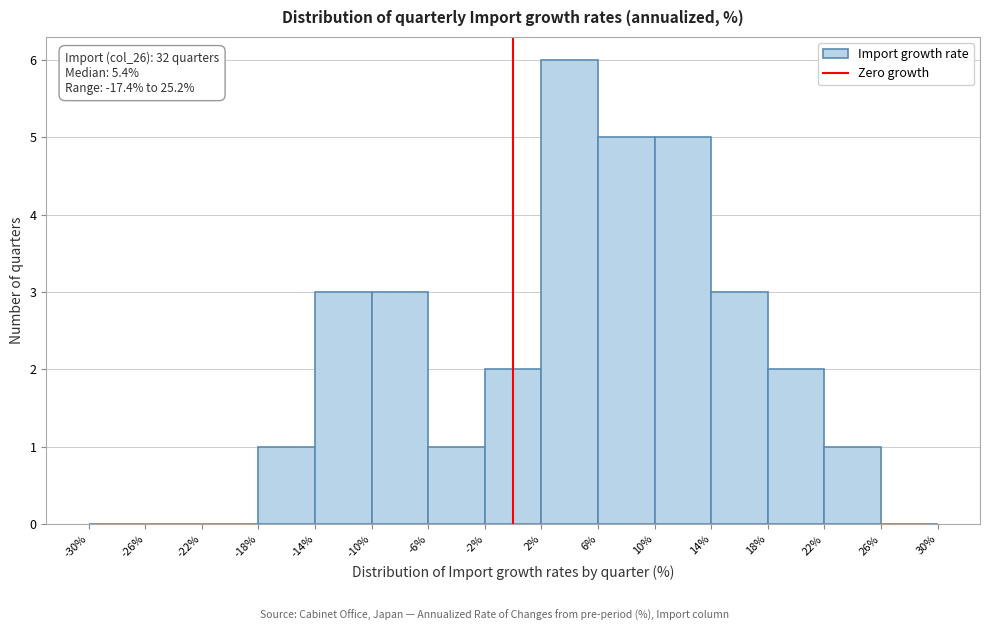

Which range on the x-axis has the tallest bar?

2% to 6%